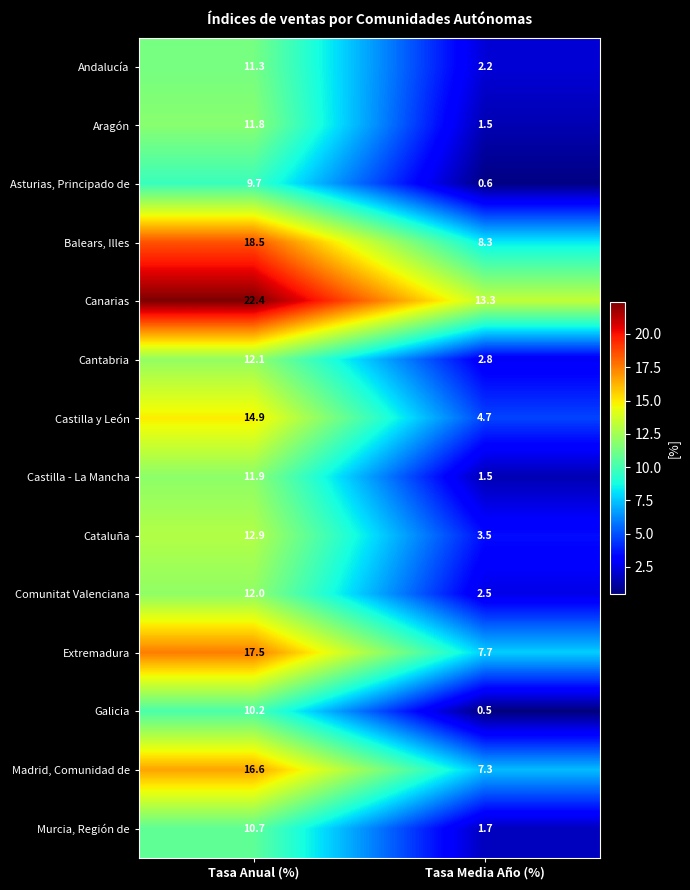

Rank the series by their maximum value, from lowest to highest.

Asturias, Principado de, Galicia, Murcia, Región de, Andalucía, Aragón, Castilla - La Mancha, Comunitat Valenciana, Cantabria, Cataluña, Castilla y León, Madrid, Comunidad de, Extremadura, Balears, Illes, Canarias